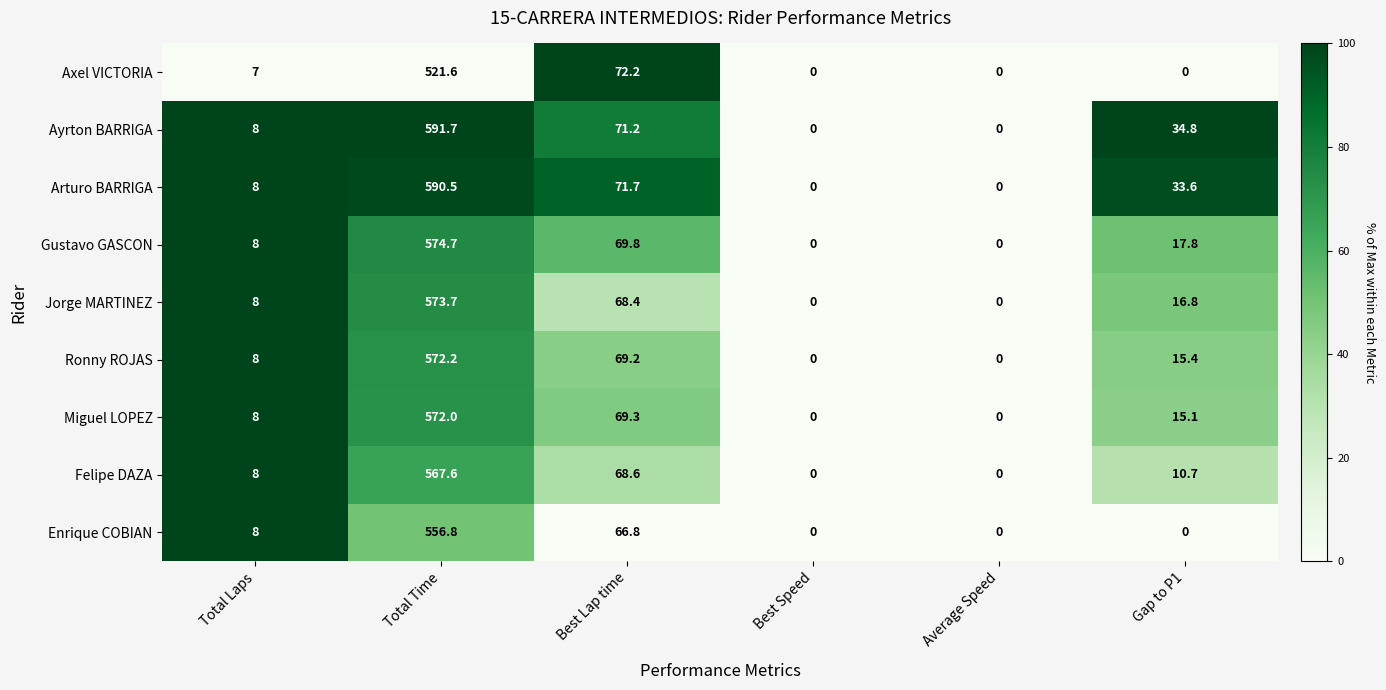

Which series changed the most between Total Laps and Best Lap time?

Axel VICTORIA